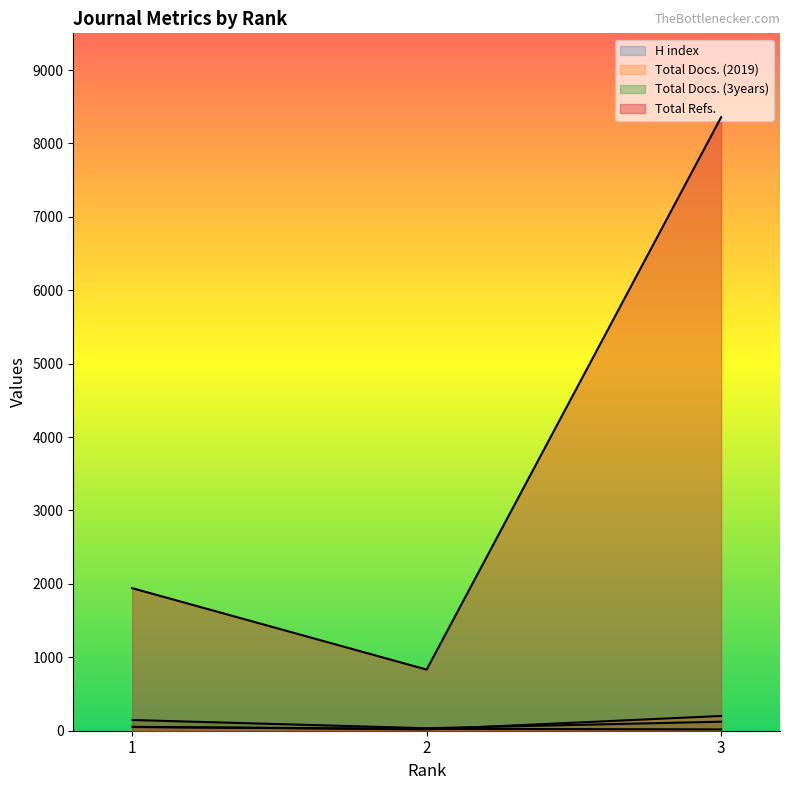

Reading left to right, list all the values displayed in this chart.

H index: 1=50	2=26	3=18
Total Docs. (2019): 1=53	2=18	3=201
Total Docs. (3years): 1=146	2=34	3=123
Total Refs.: 1=1942	2=833	3=8357